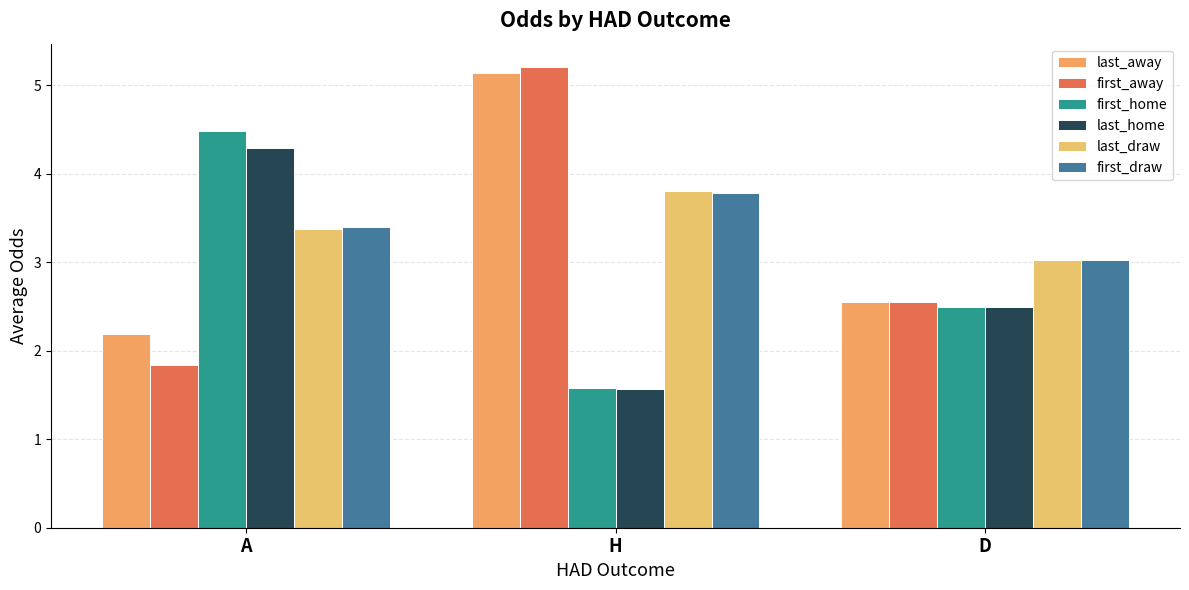

Does the chart contain stacked bars?

No